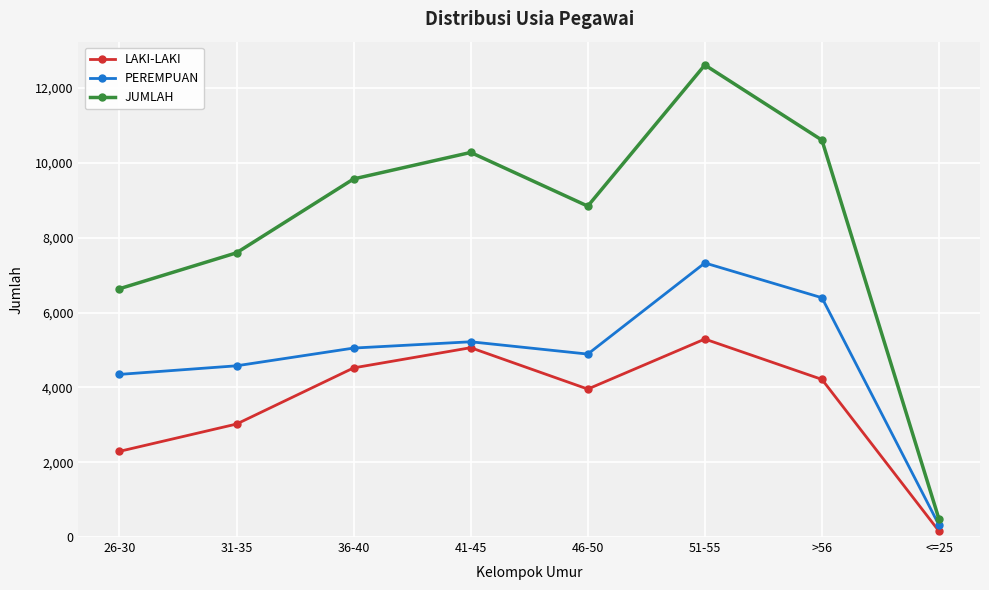

Which series has the largest total across all categories?

JUMLAH